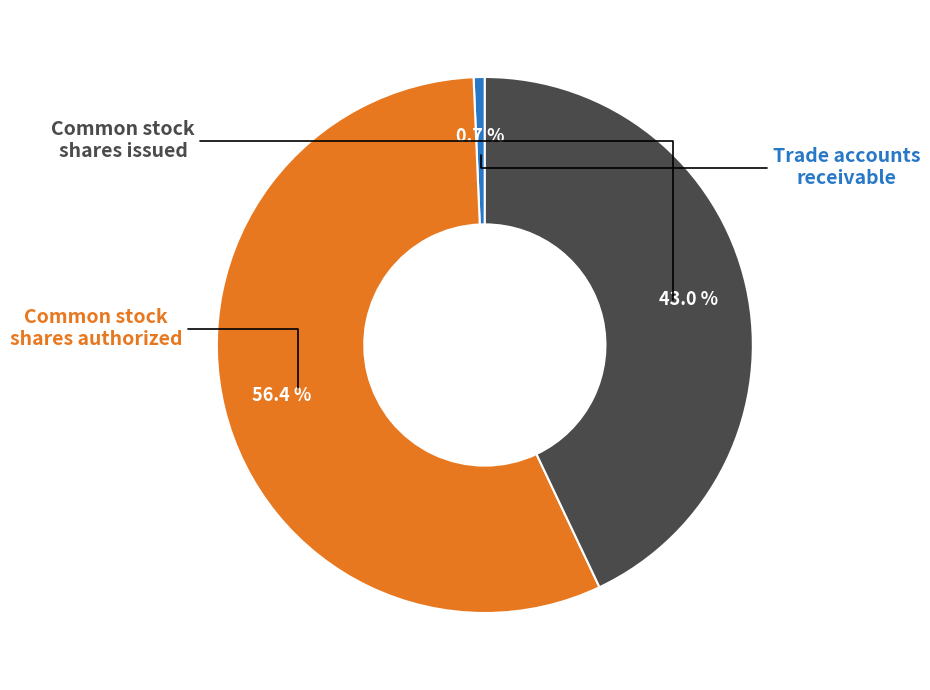

What is the smallest slice in the pie chart?

Trade accounts receivable